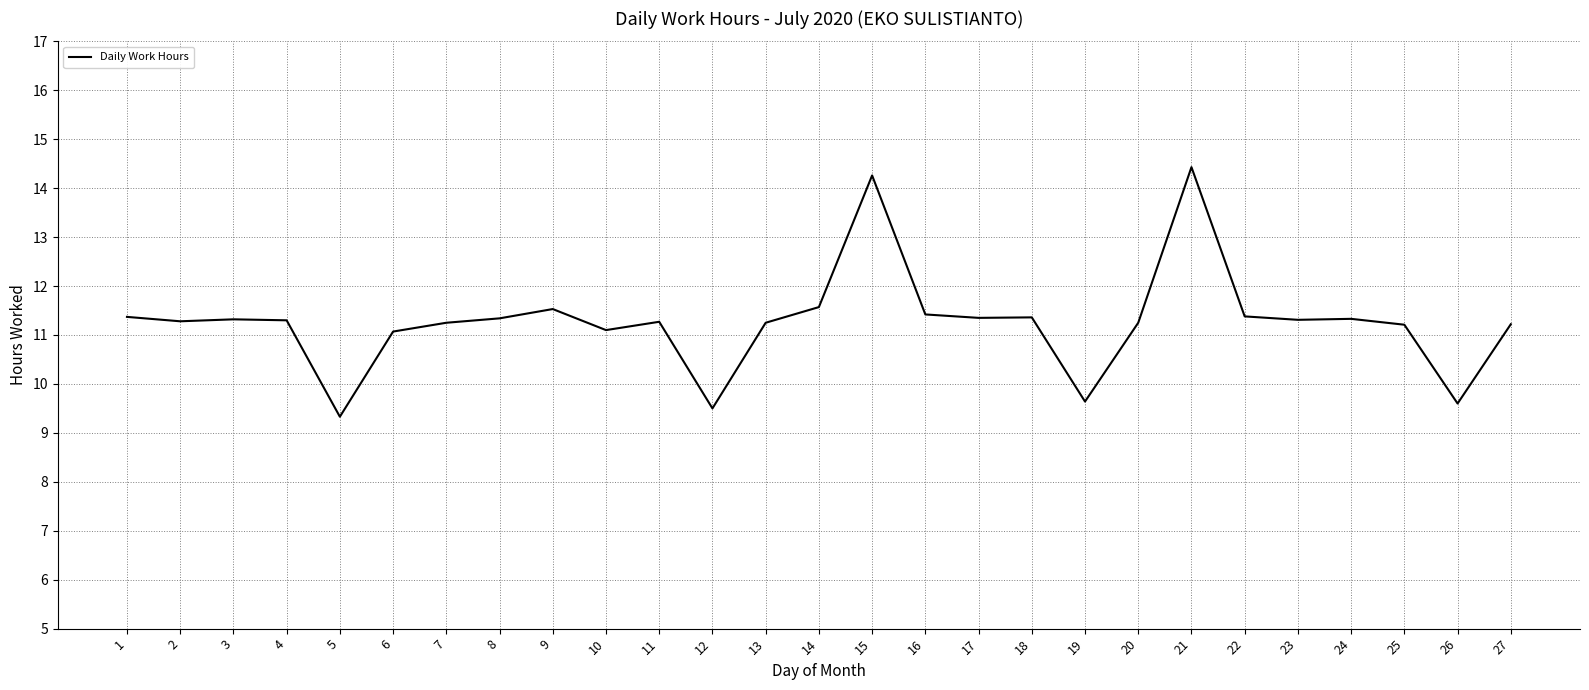

What is the difference between the values at 18 and 6?

0.3